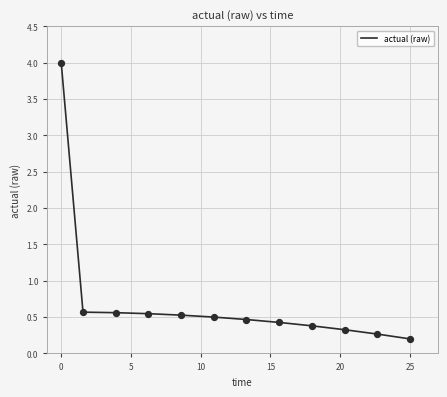

What is the difference between the maximum and minimum values?

3.8